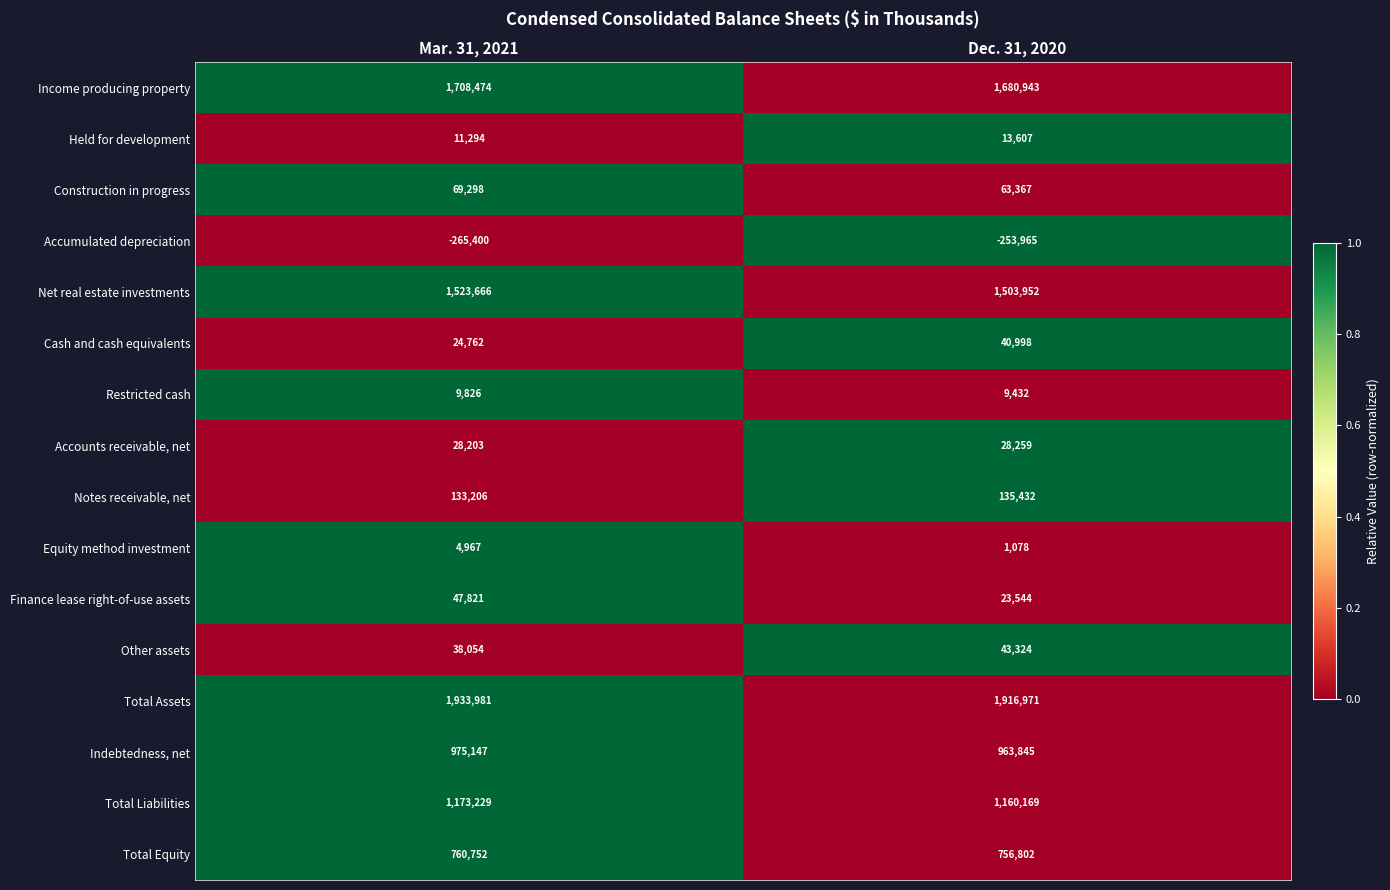

What is the spread (max minus min) of values at Mar. 31, 2021?

2199381